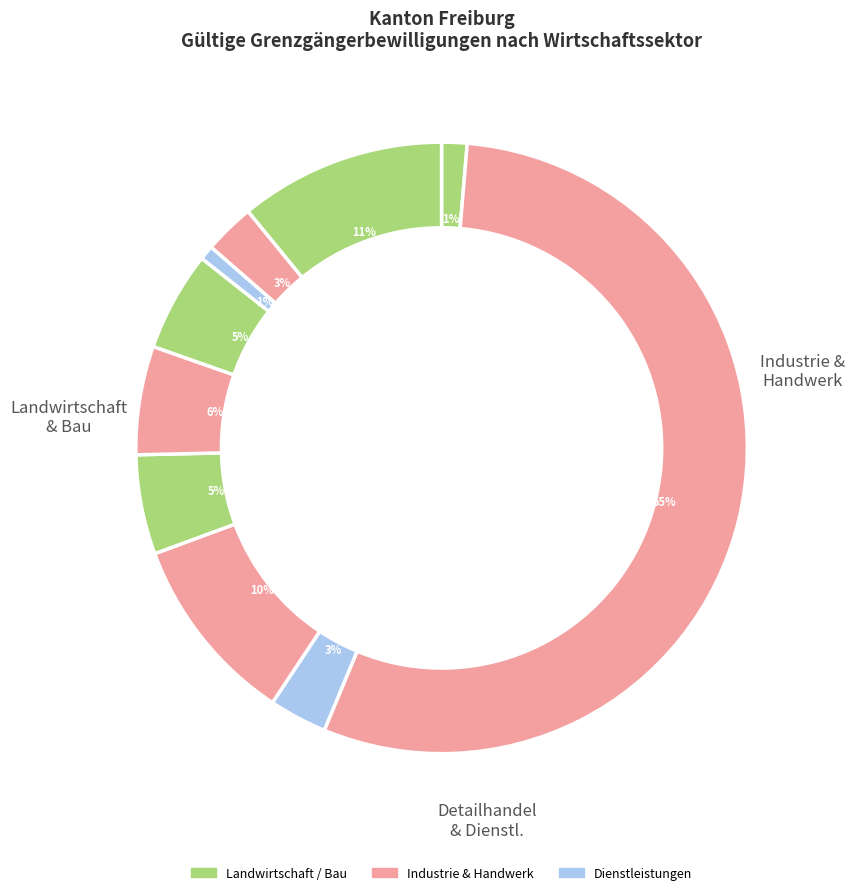

Does any single category account for the majority?

Yes